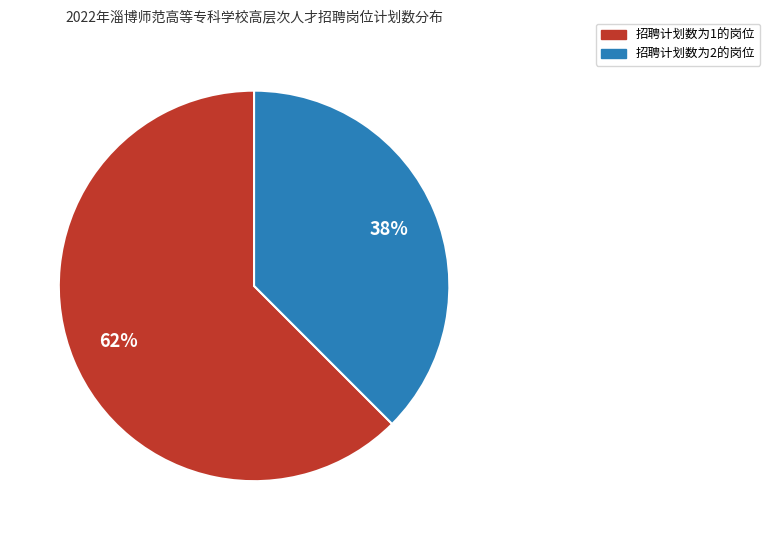

To the nearest percent, what is the average slice percentage?

50%